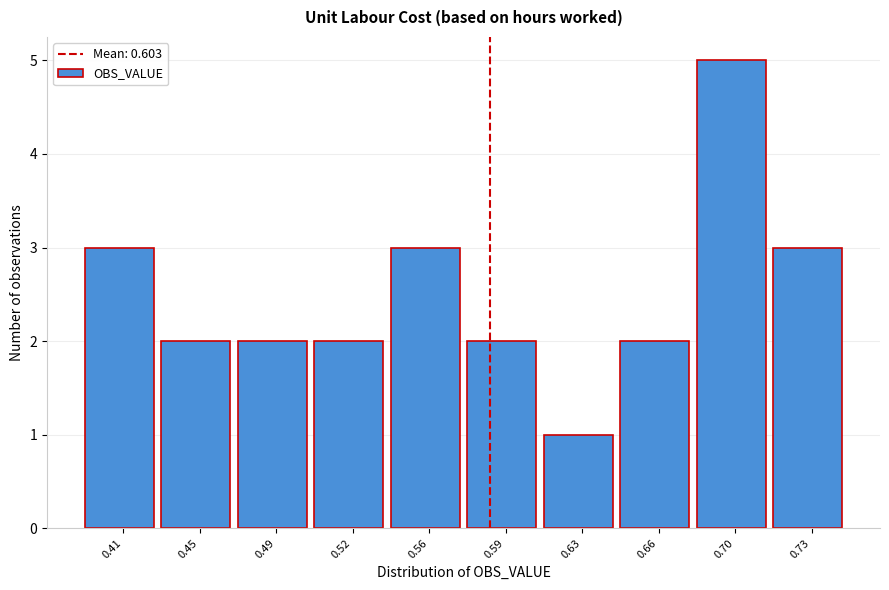

Reading right to left, extract all data points from this chart.

3	5	2	1	2	3	2	2	2	3